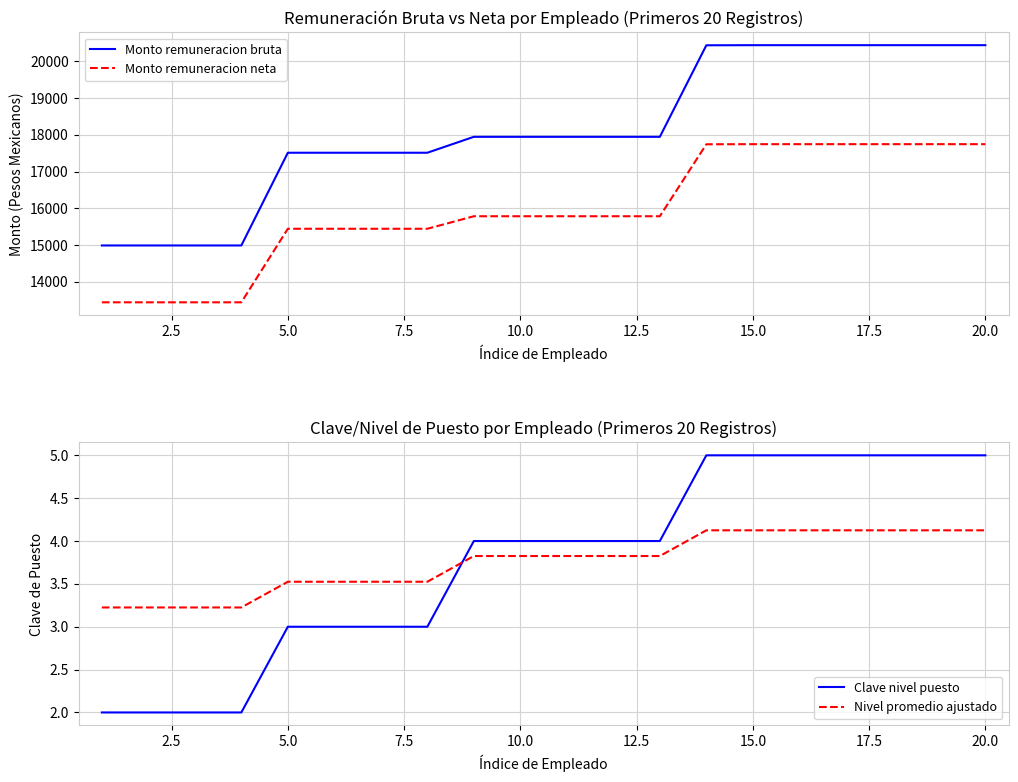

True or false: Nivel promedio ajustado has a value of 4.6 at 5.0.

False